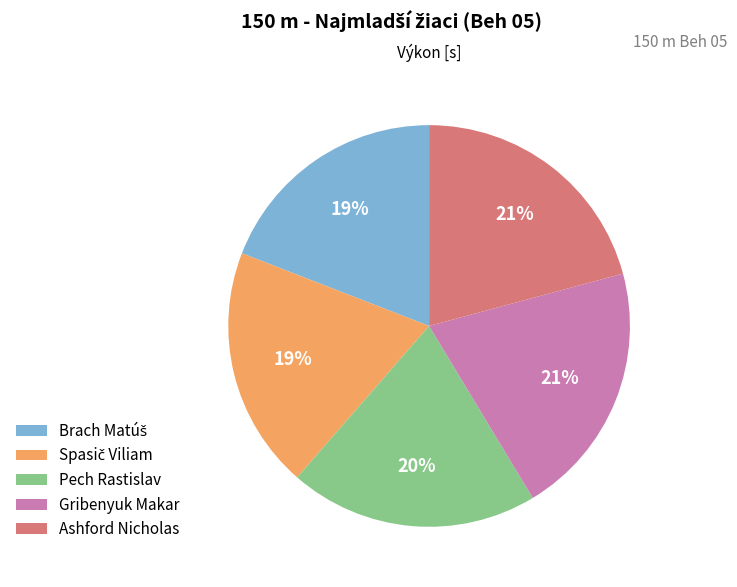

How many slices are in this pie chart?

5